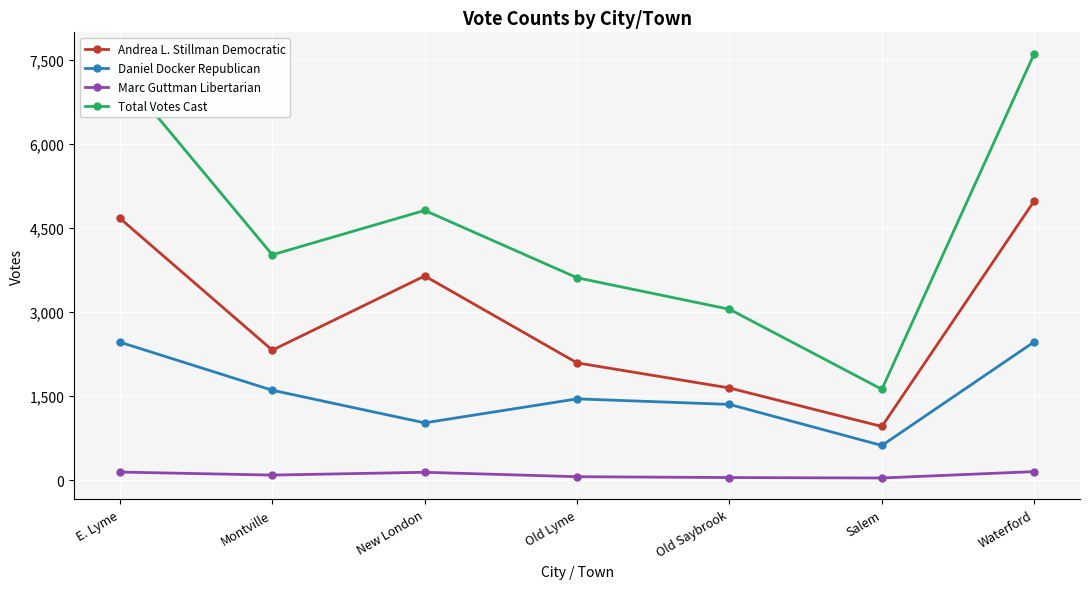

How many series are shown in this chart?

4